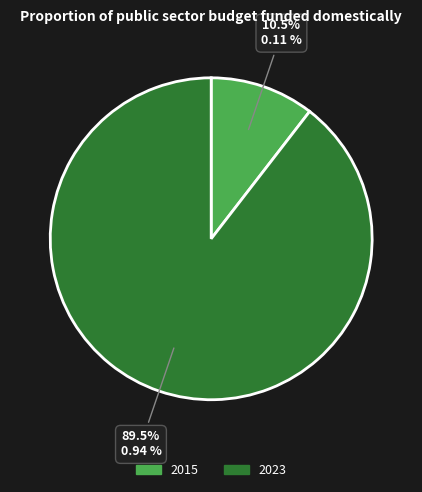

Rank the categories by value from lowest to highest.

2015, 2023